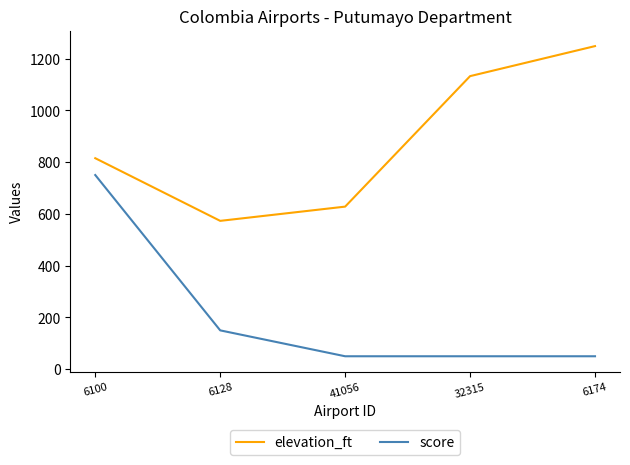

Is the value of score at 6174 greater than the value of elevation_ft at 6128?

No